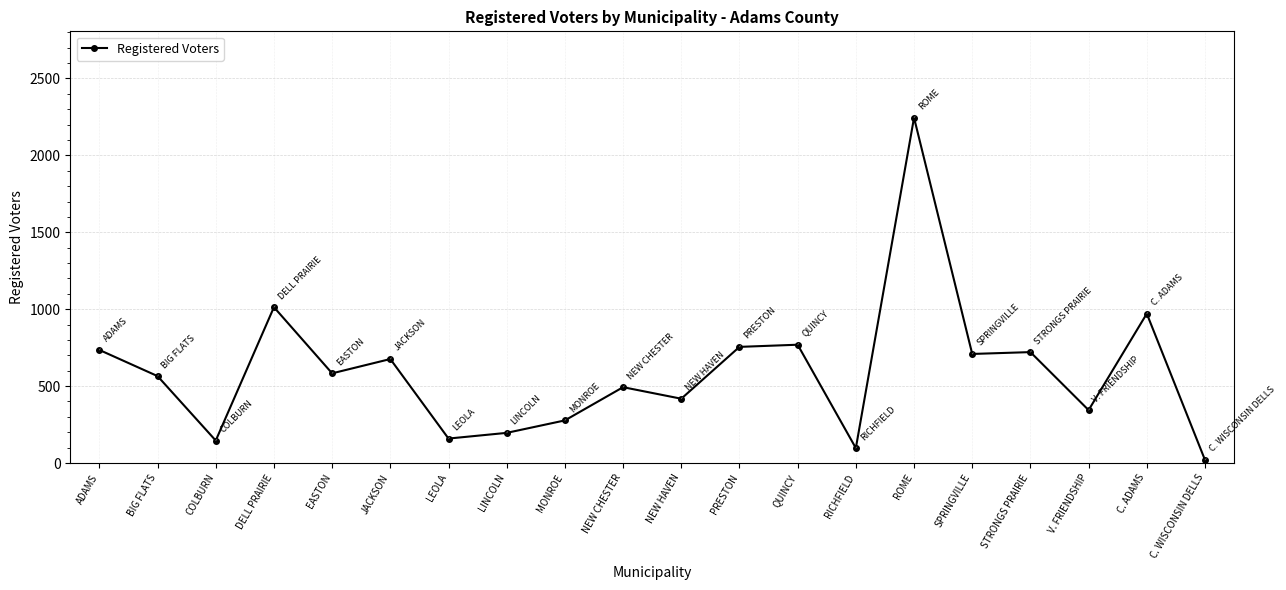

Which label corresponds to the largest value in the chart?

ROME